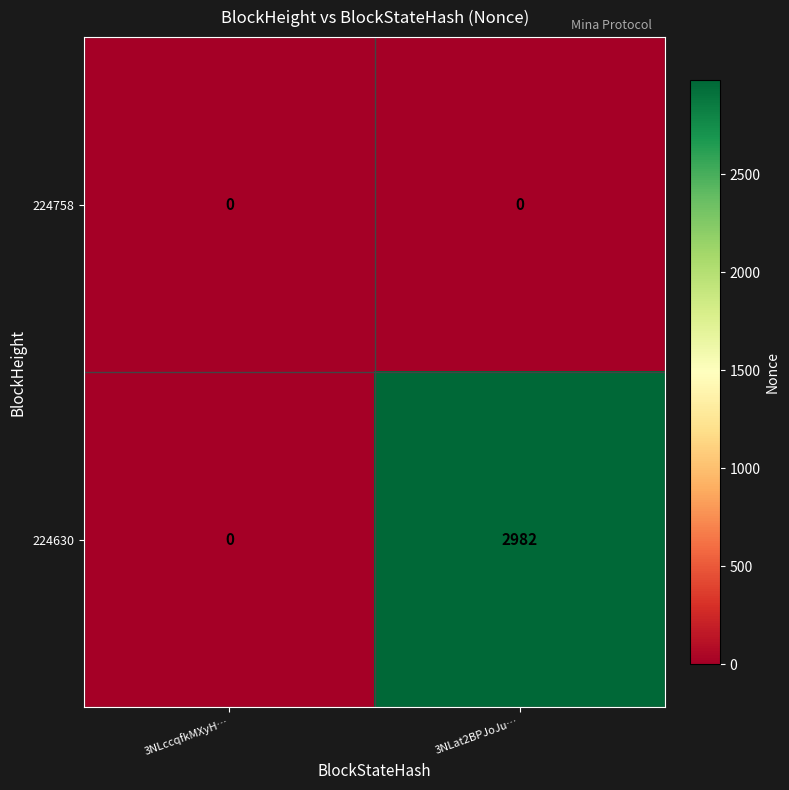

True or false: 224630 has a value of -1444 at 3NLccqfkMXyH….

False